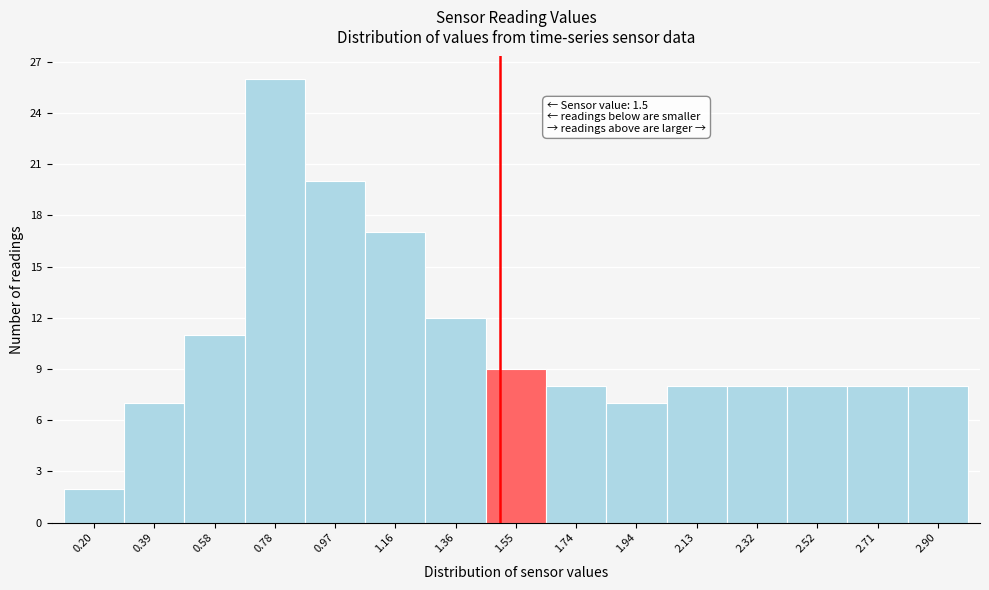

Over which range of the x-axis is the bar tallest?

0.68 to 0.88